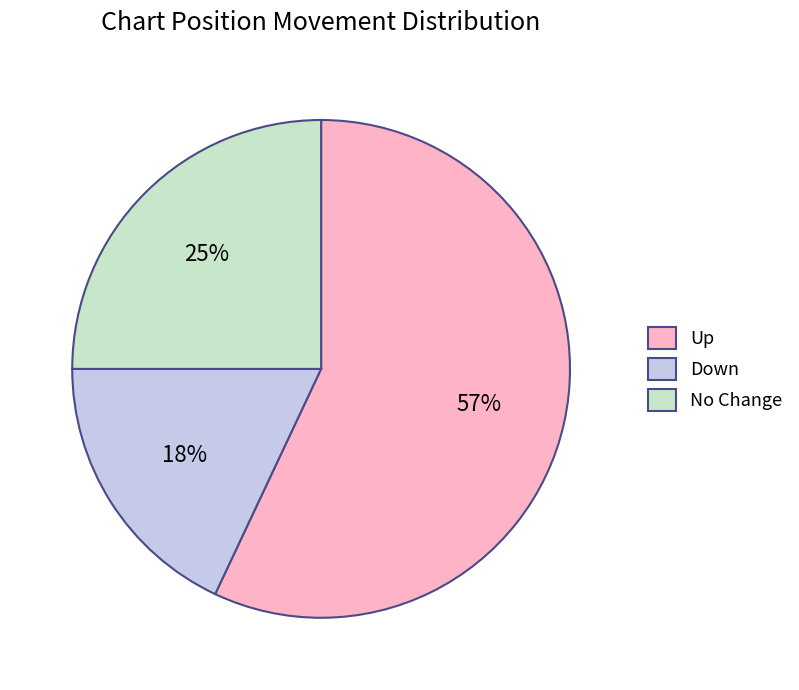

Count the number of slices in the pie.

3